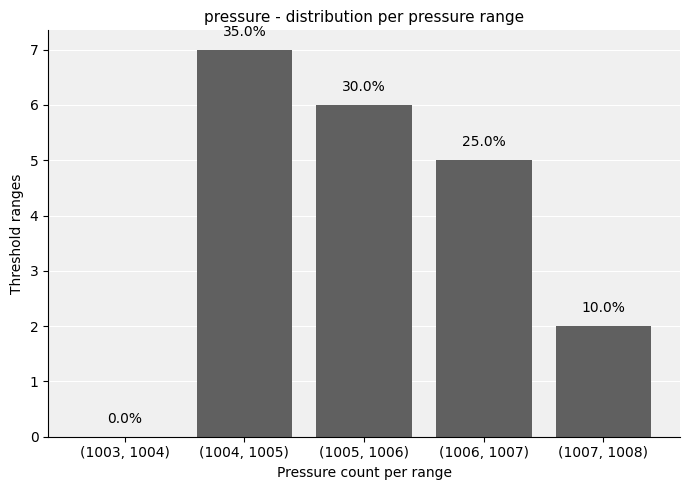

What is the change in value from (1003, 1004) to (1007, 1008)?

+2